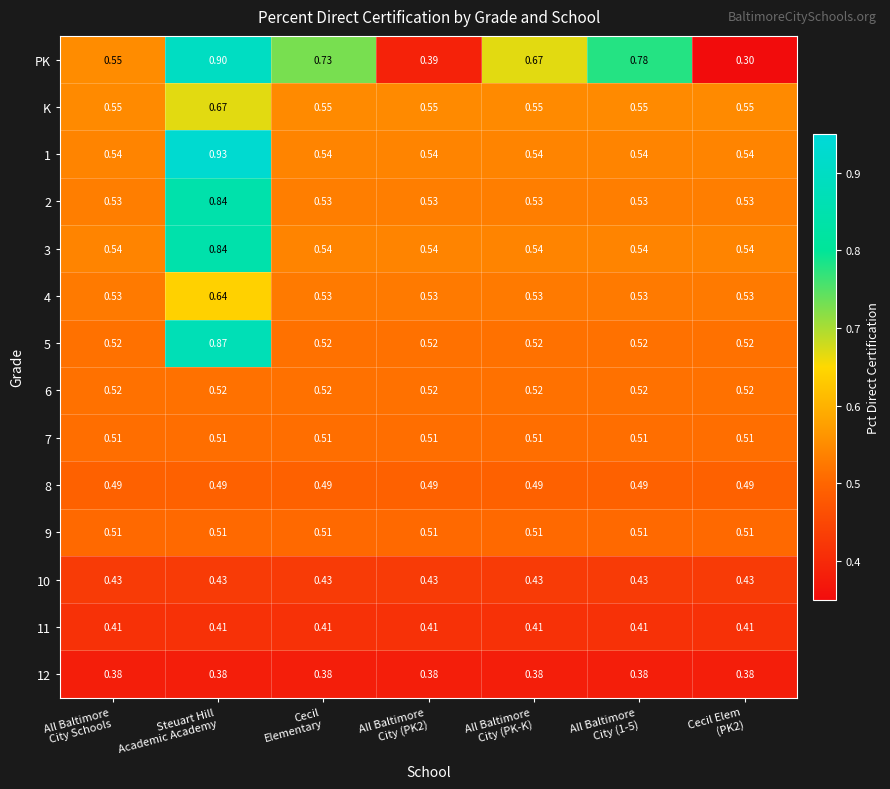

Which series has the largest total across all categories?

PK